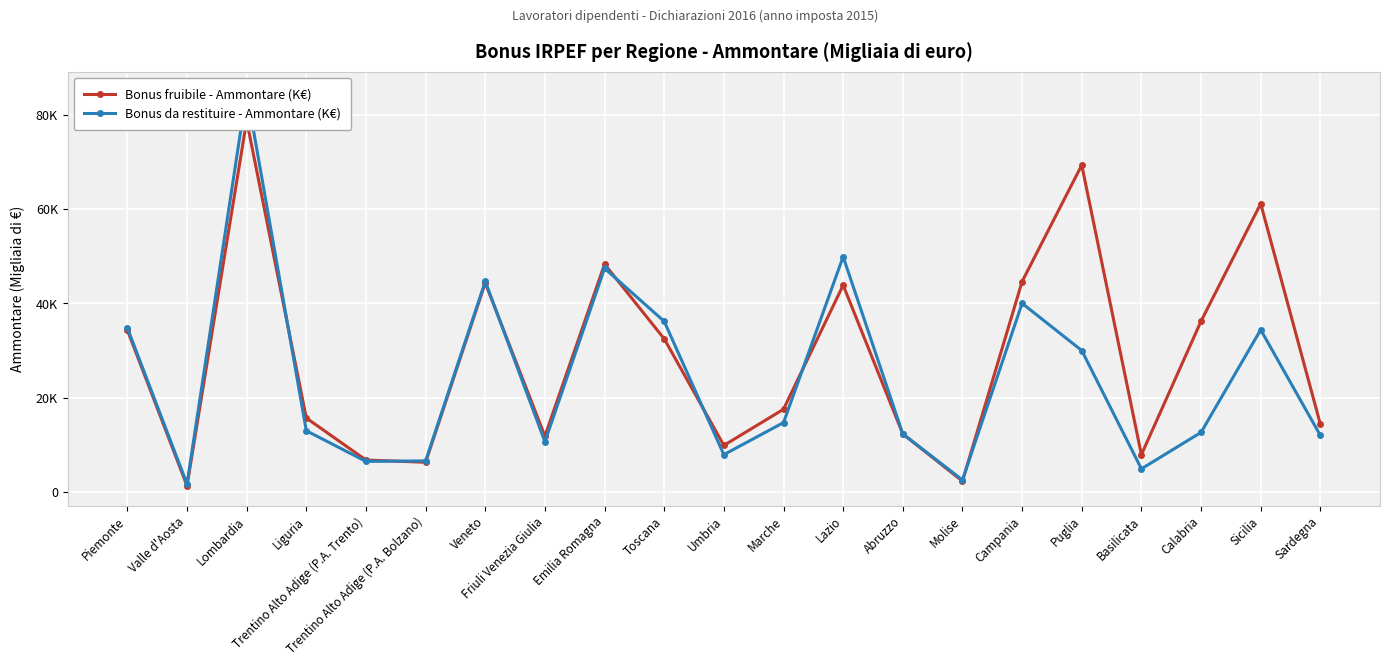

What is the difference between the maximum and second lowest values in the Bonus da restituire - Ammontare (K€) series?

82369